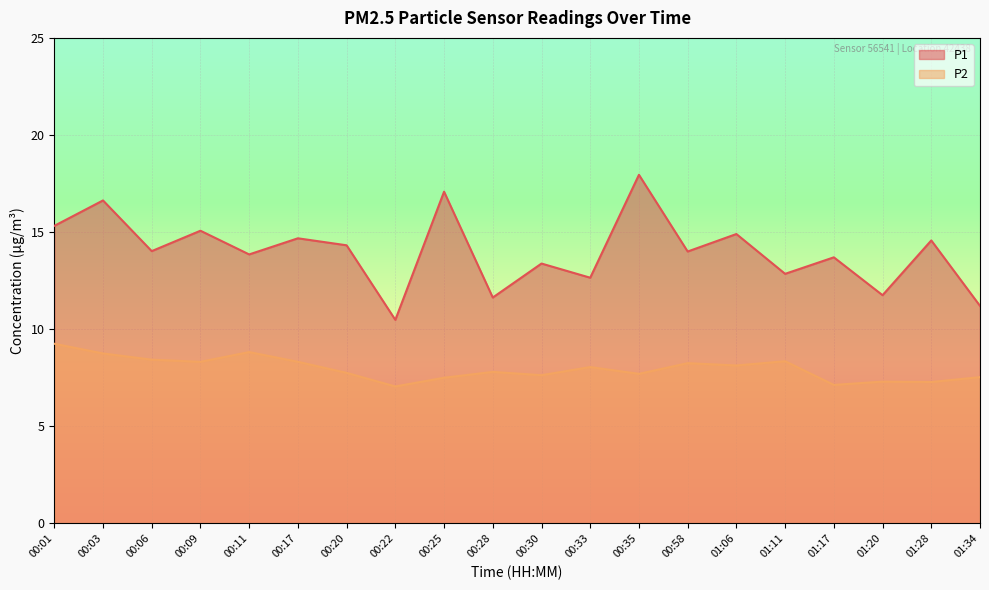

True or false: P1 and P2 intersect in this chart.

False